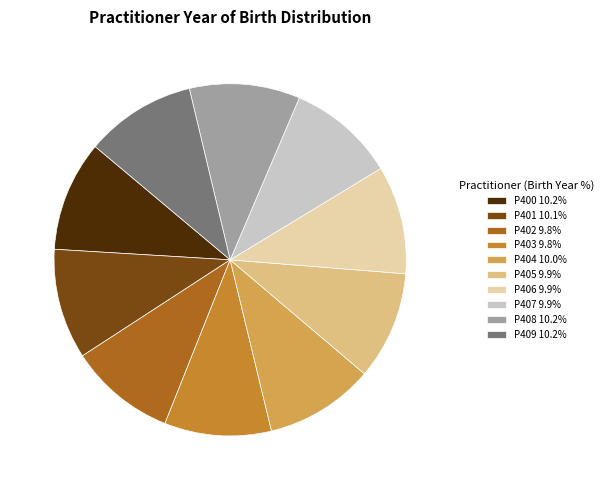

What is the ratio of the value at P409 10.2% to the value at P406 9.9%?

1.0